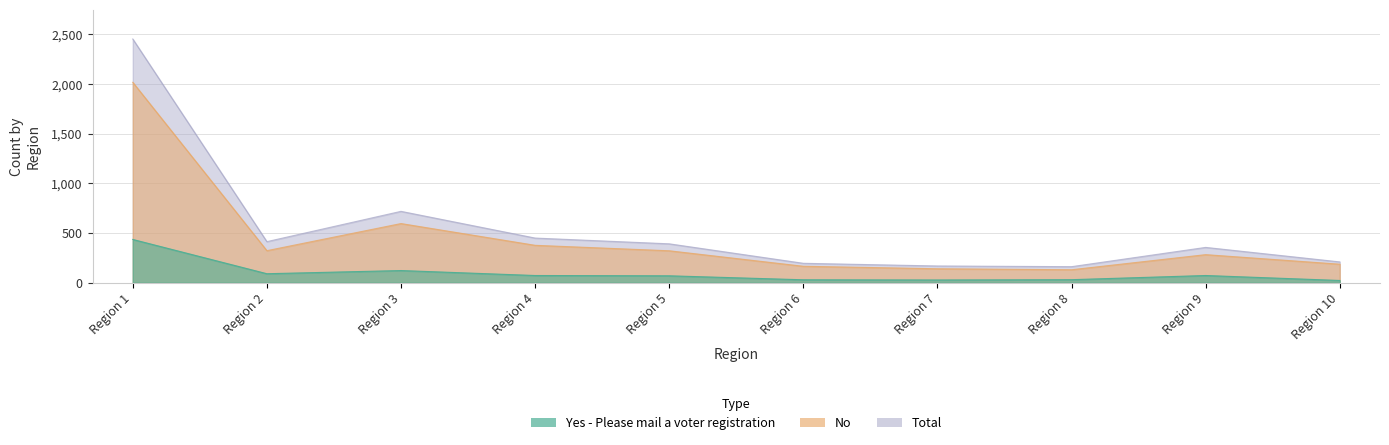

How many series are shown in this chart?

3